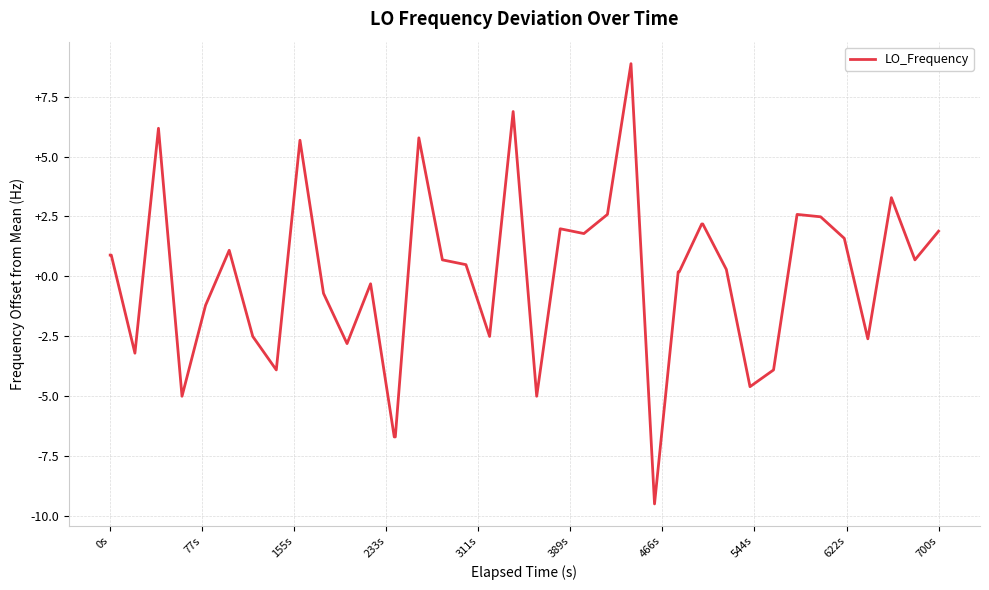

What is the smallest value displayed?

-9.5